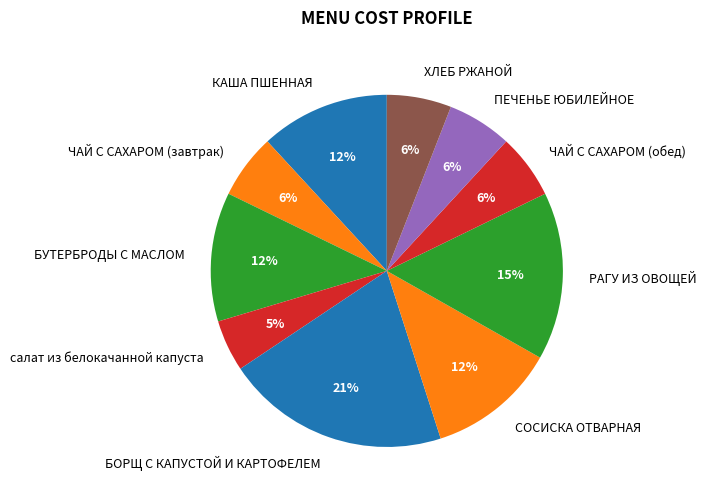

Is it true that ЧАЙ С САХАРОМ (завтрак) is 14% of the pie?

False